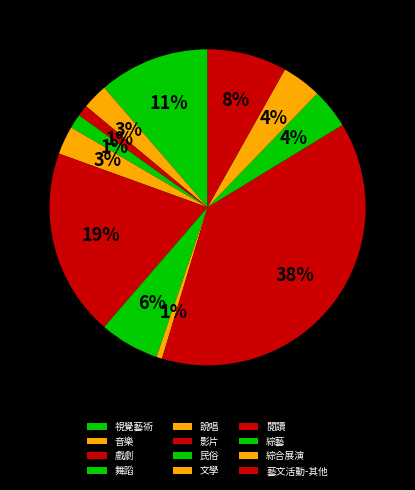

To the nearest percent, what is the difference between the 民俗 and 綜合展演 slice percentages?

2%